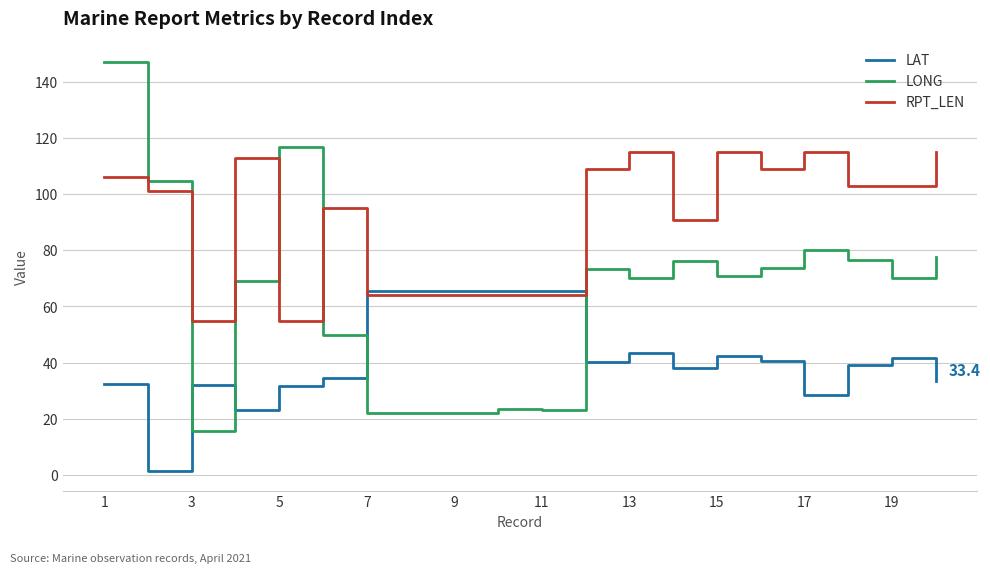

In RPT_LEN, how many points are higher than both neighbors (excluding endpoints)?

5